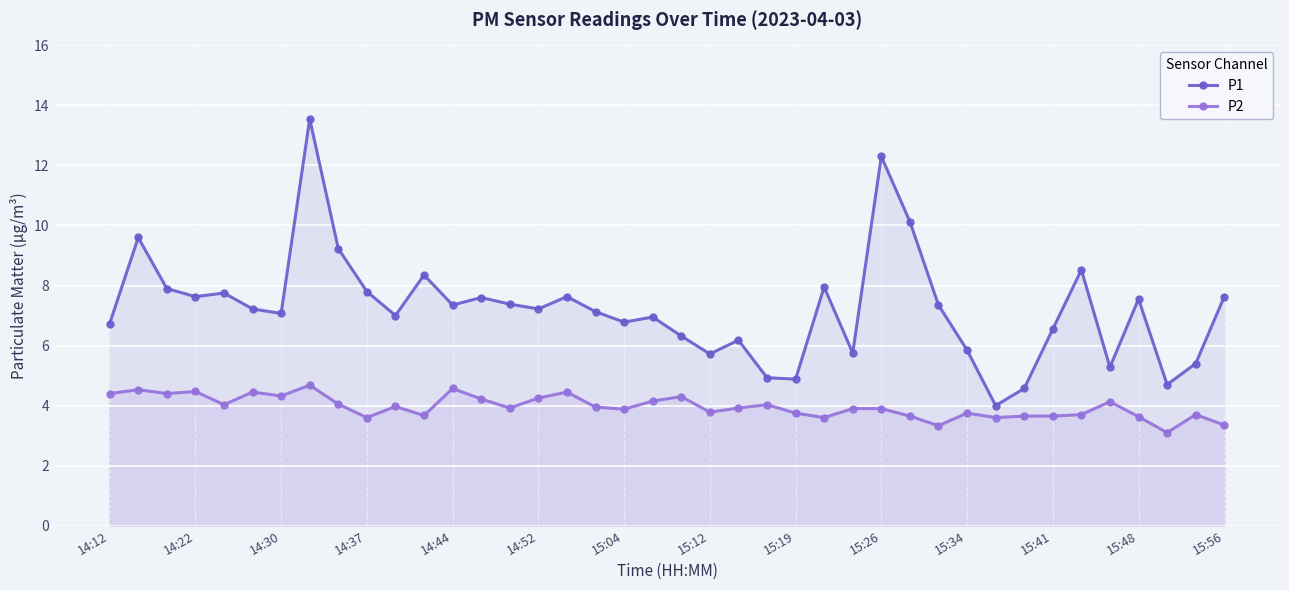

Does the chart display data point markers on the line(s)?

Yes